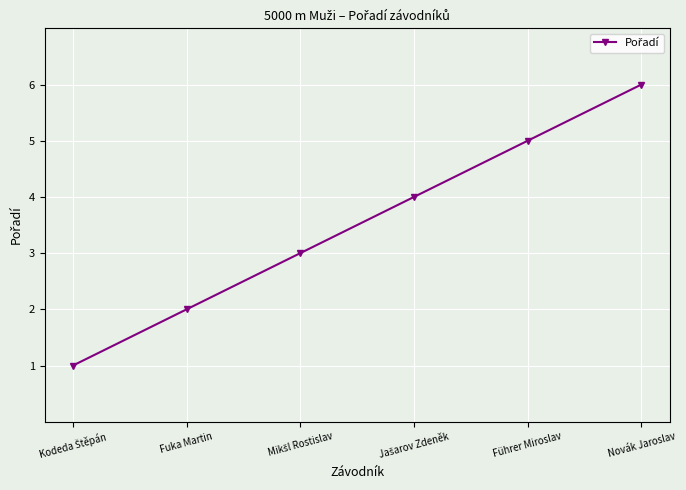

How many values are between 2 and 5?

4